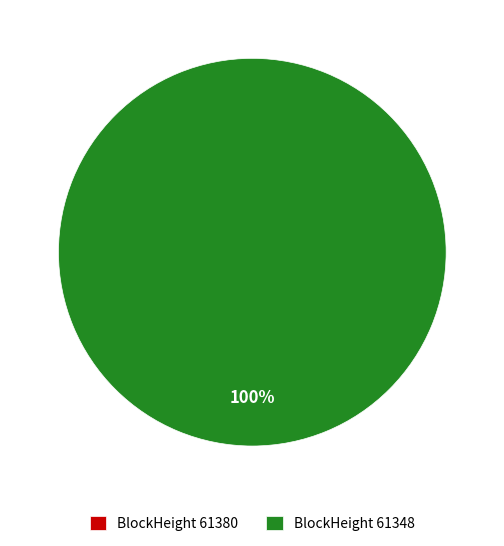

Count the number of slices in the pie.

2